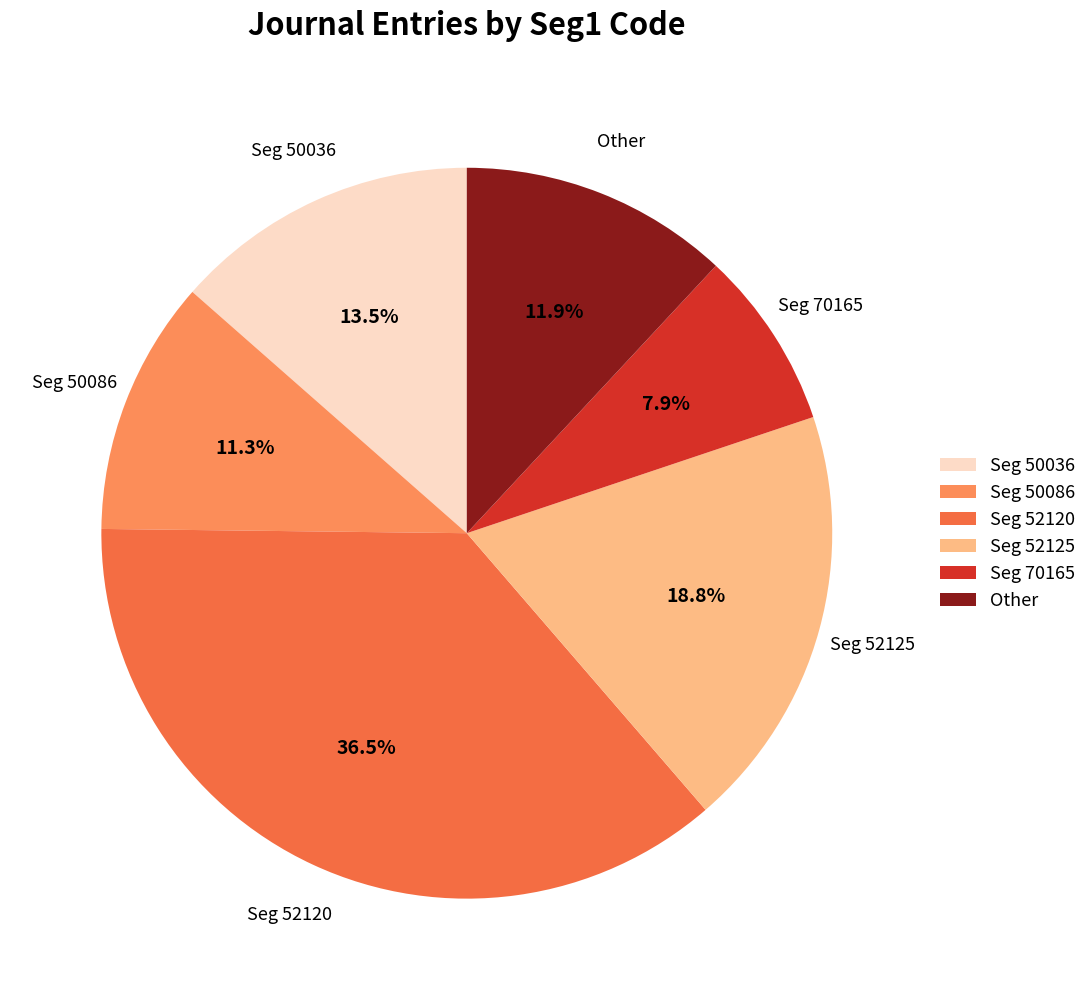

Is there any slice that represents more than half of the pie?

No